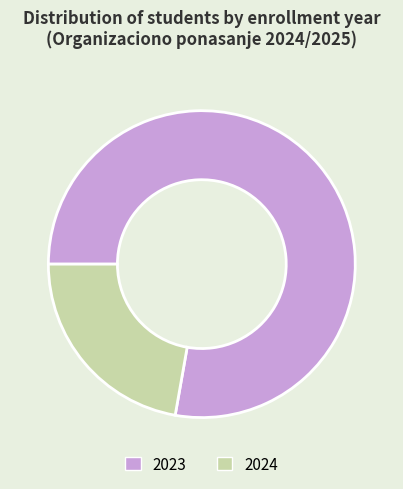

Rank the categories by value from lowest to highest.

2024, 2023